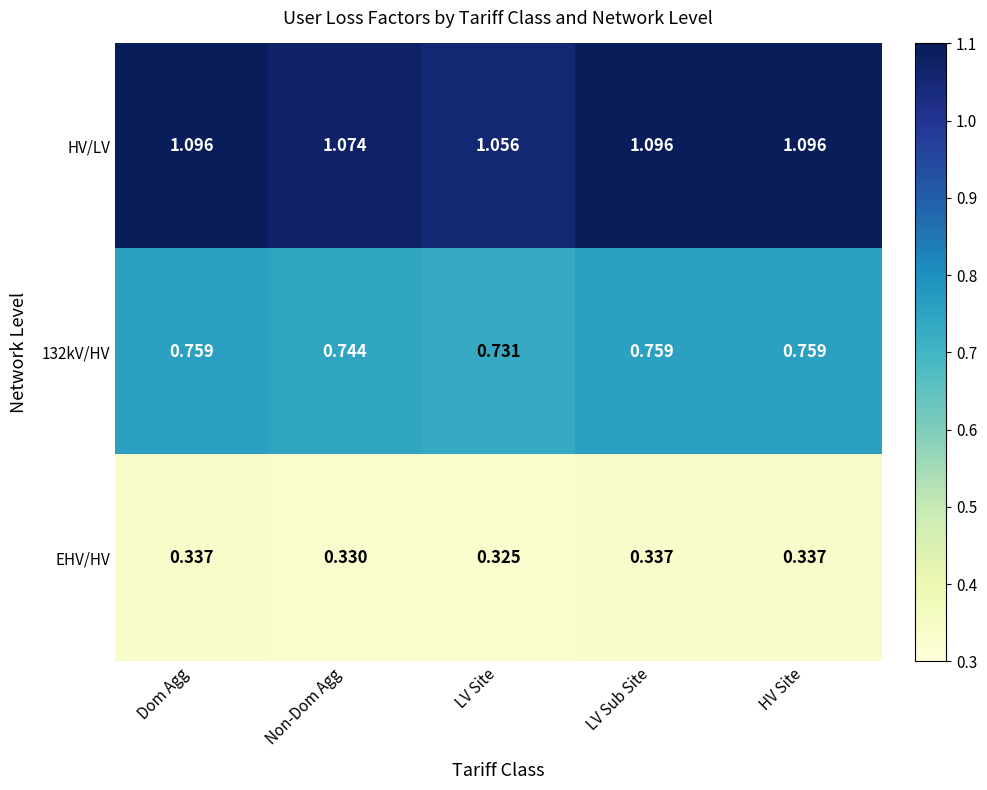

Rank the series by their average value, from lowest to highest.

EHV/HV, 132kV/HV, HV/LV